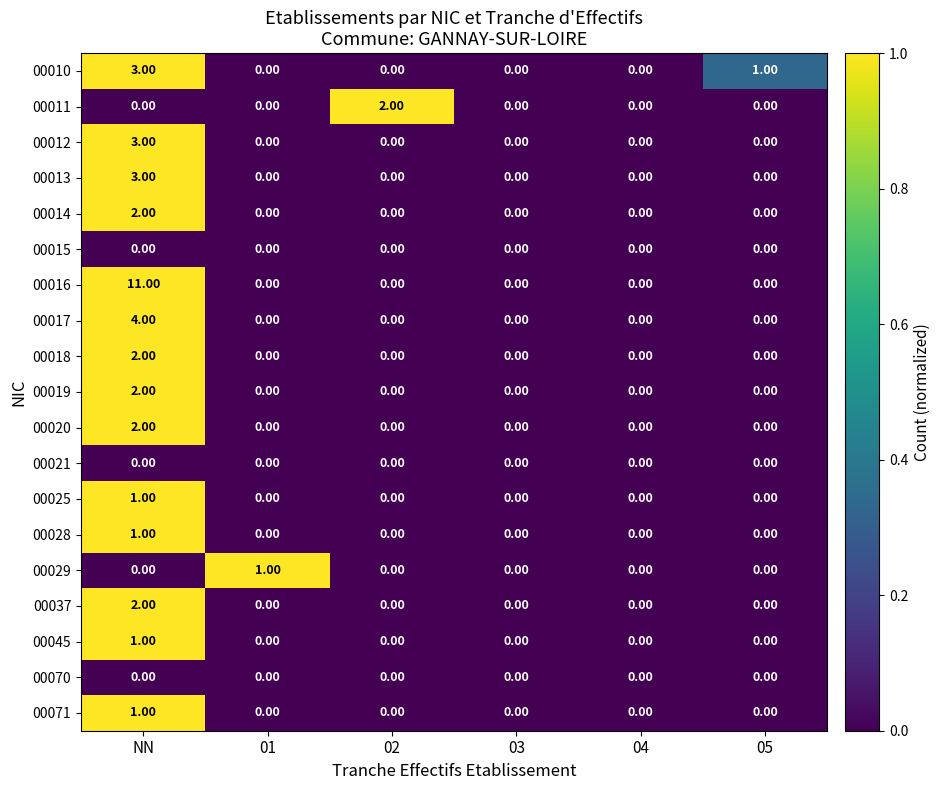

Which series has the largest total across all categories?

00016